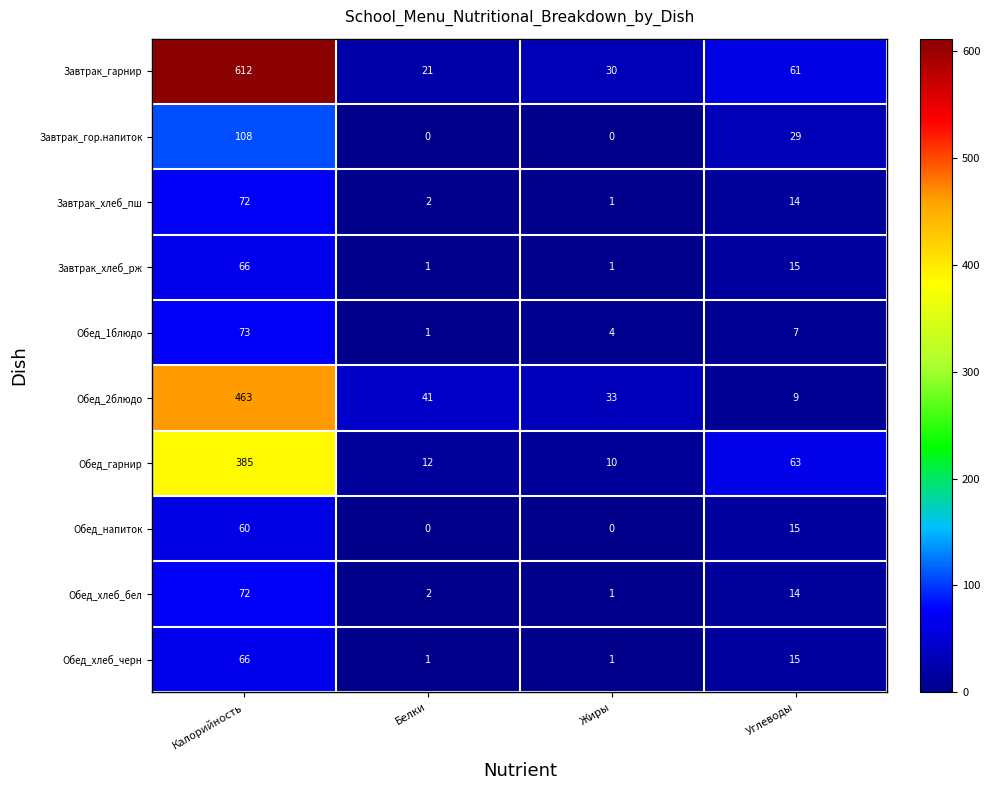

What is the greatest value displayed?

612